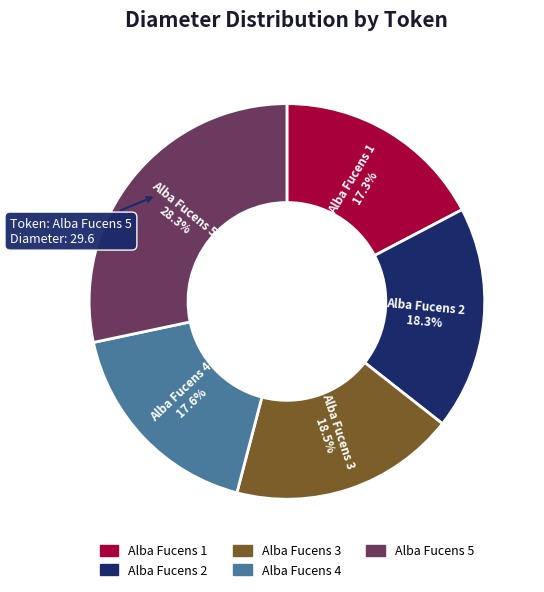

What is the largest slice in the pie chart?

Alba Fucens 5